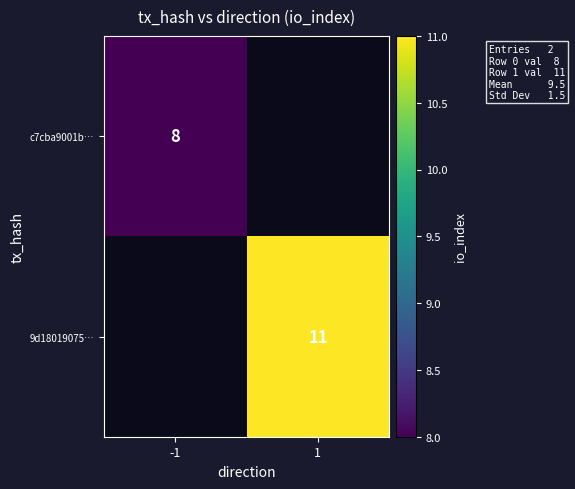

Which category has the highest value across all series?

1